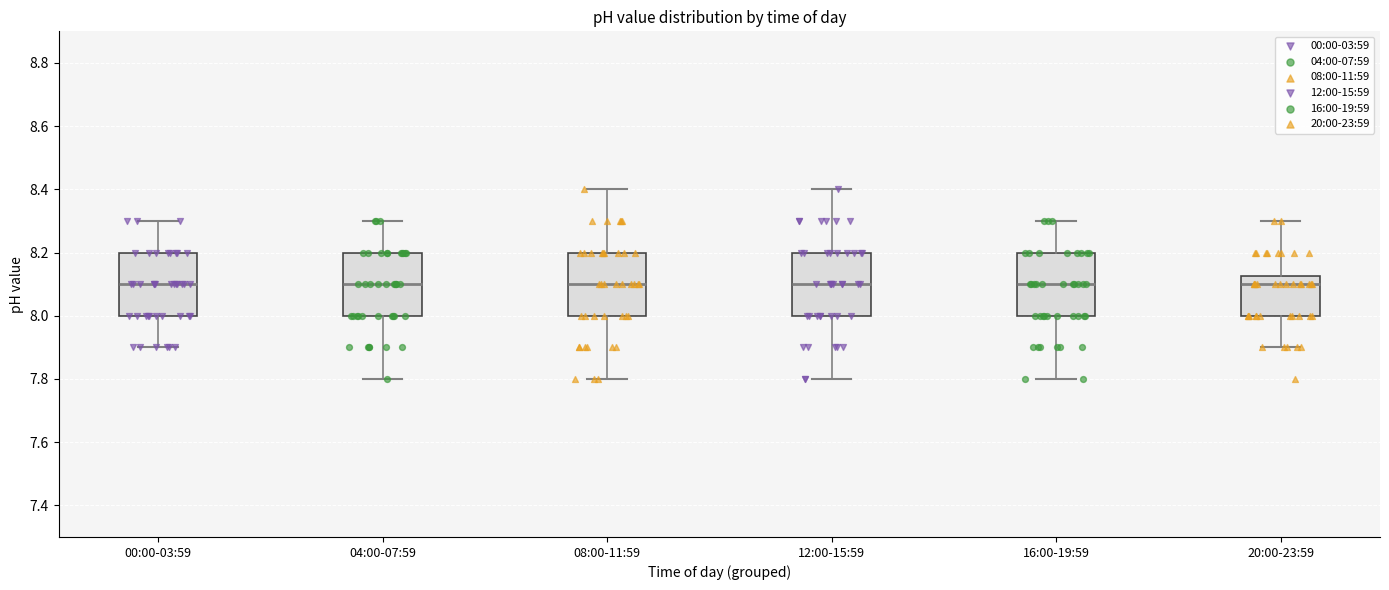

Reading left to right, read every box against the y-axis: the position of its median line, the range the box covers, and the ends of its whiskers. The values are not printed on the chart, so give them approximately, as read against the axis.

00:00-03:59: median 8.10, box 8.00 to 8.20, whiskers 7.90 to 8.30
04:00-07:59: median 8.10, box 8.00 to 8.20, whiskers 7.80 to 8.30
08:00-11:59: median 8.10, box 8.00 to 8.20, whiskers 7.80 to 8.40
12:00-15:59: median 8.10, box 8.00 to 8.20, whiskers 7.80 to 8.40
16:00-19:59: median 8.10, box 8.00 to 8.20, whiskers 7.80 to 8.30
20:00-23:59: median 8.10, box 8.00 to 8.12, whiskers 7.90 to 8.30